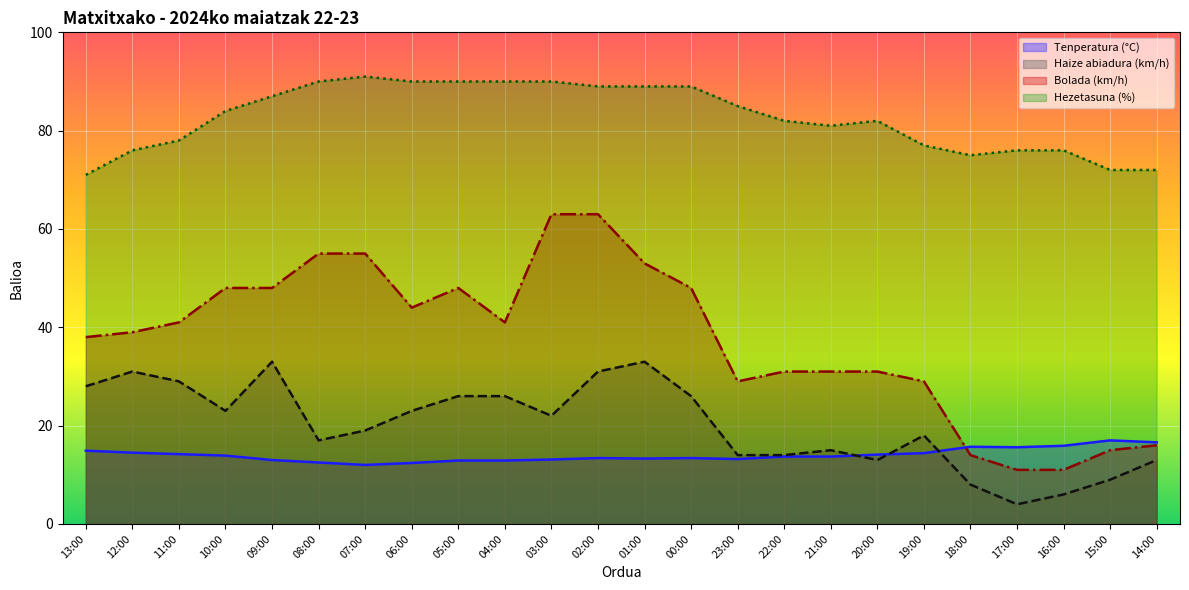

What is the label of the 17th point from the right?

06:00